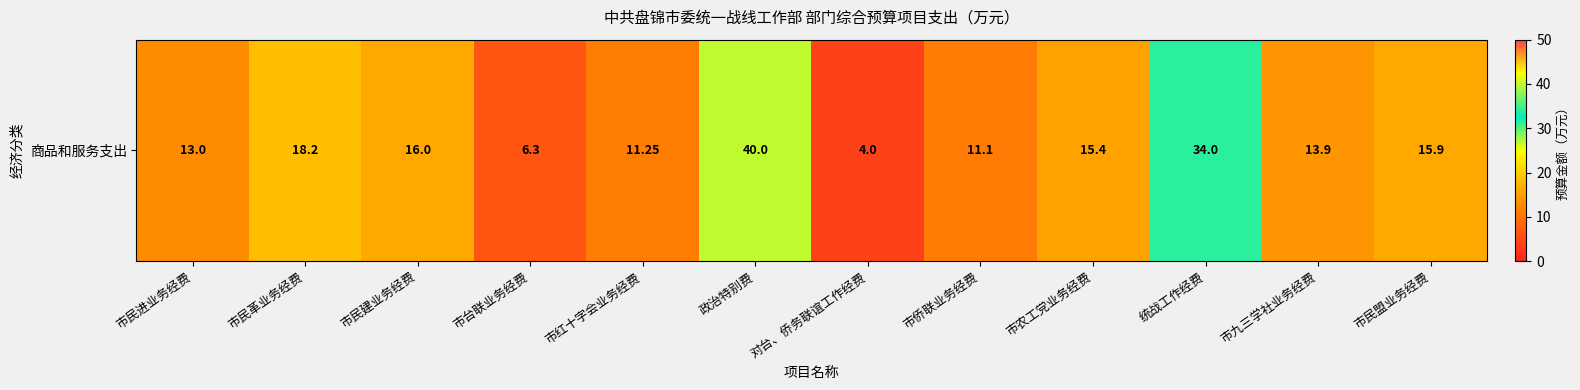

The value at 市台联业务经费 is 6.3. True or false?

True